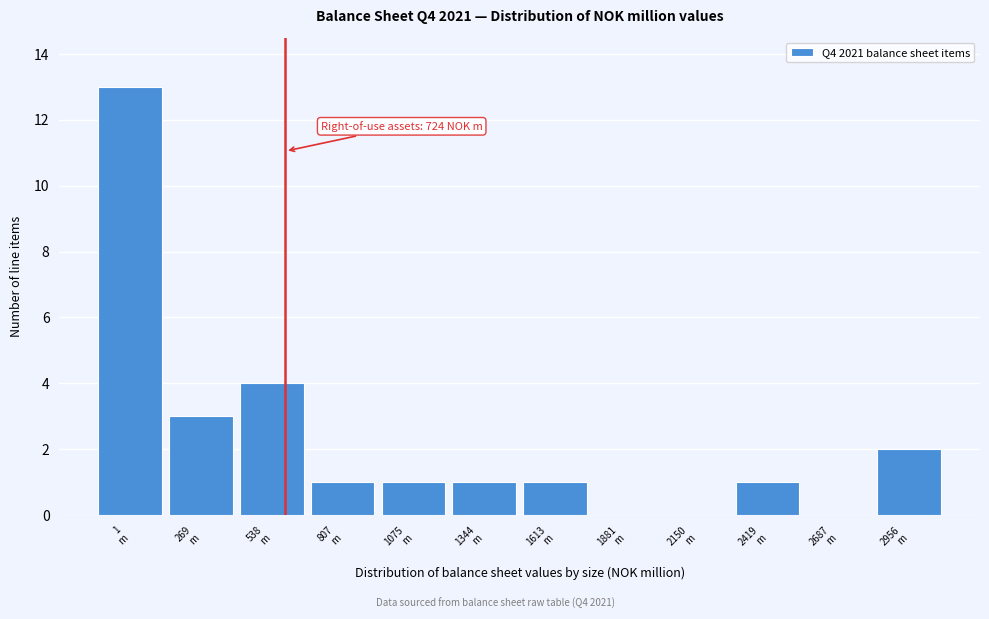

What is the greatest value displayed?

13